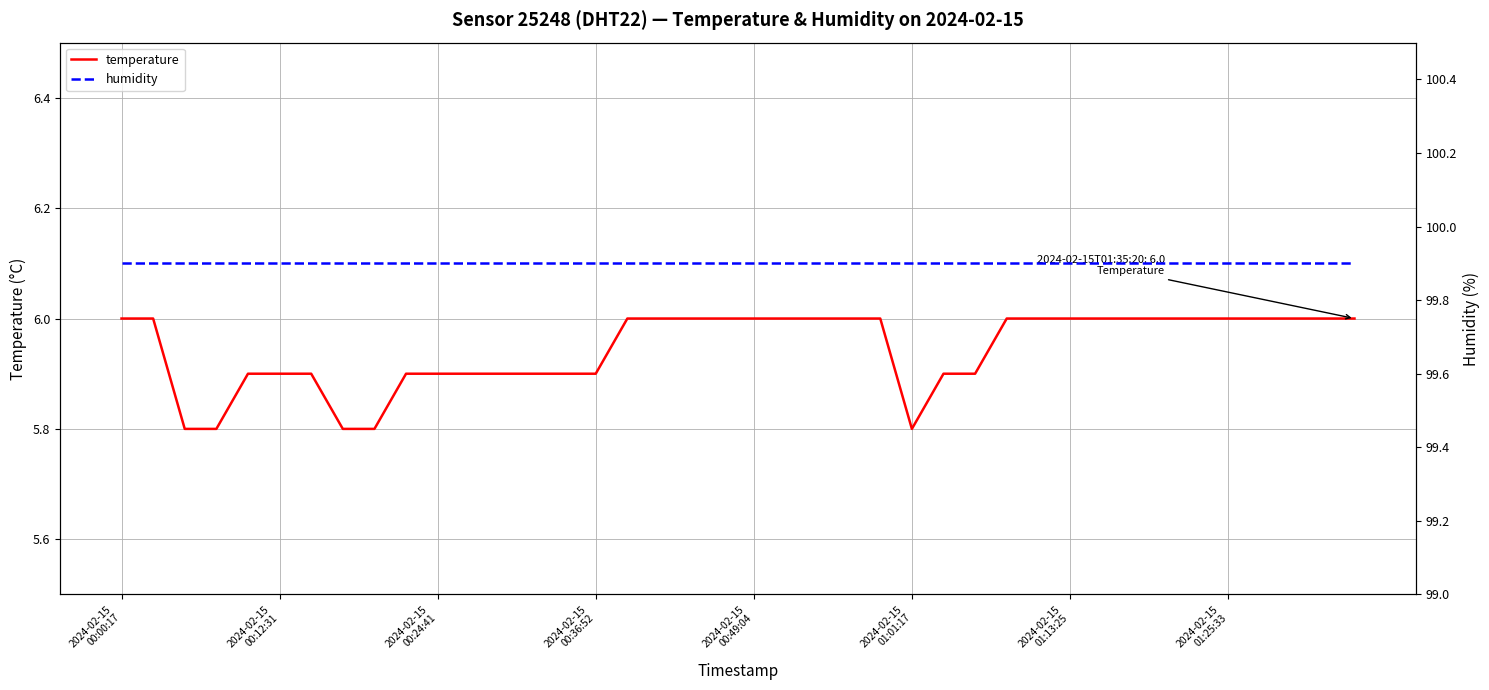

What are all the series names shown in the legend?

temperature, humidity